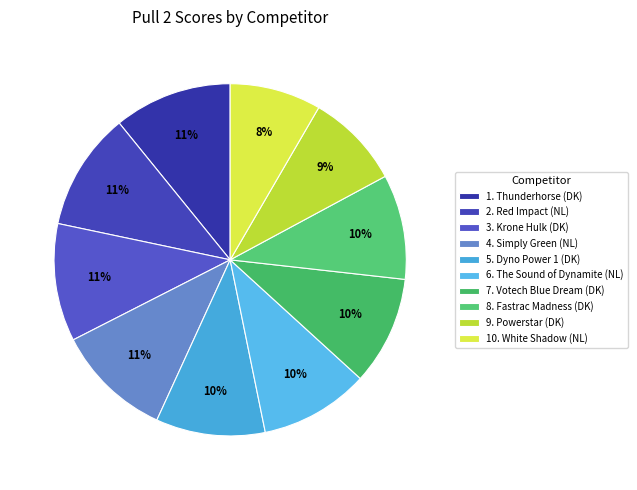

Count the number of slices in the pie.

10